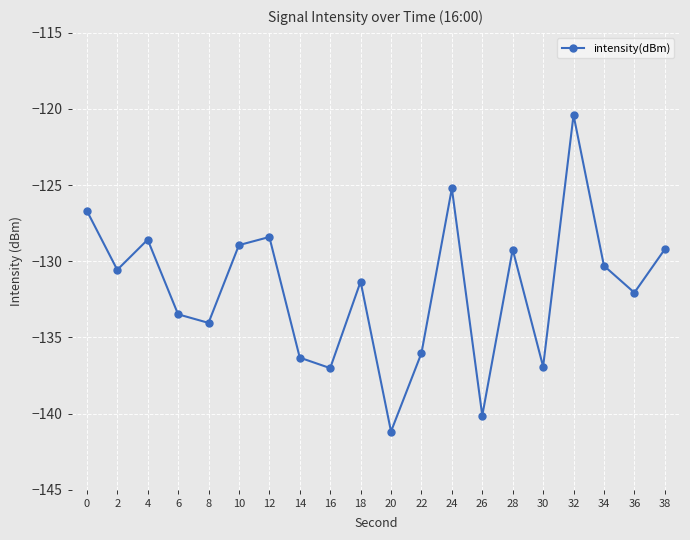

What is the difference between the second highest and minimum values?

16.0